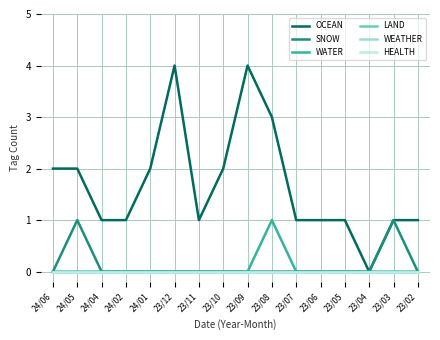

Does the chart display data point markers on the line(s)?

No